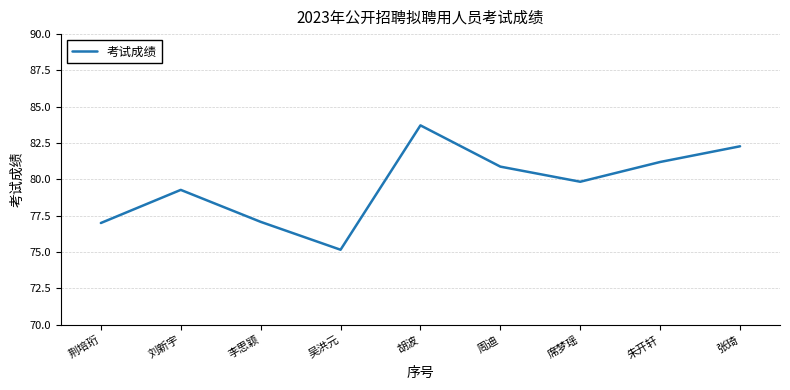

Approximately how many times larger is the value at 席梦瑶 compared to 吴洪元?

1.1